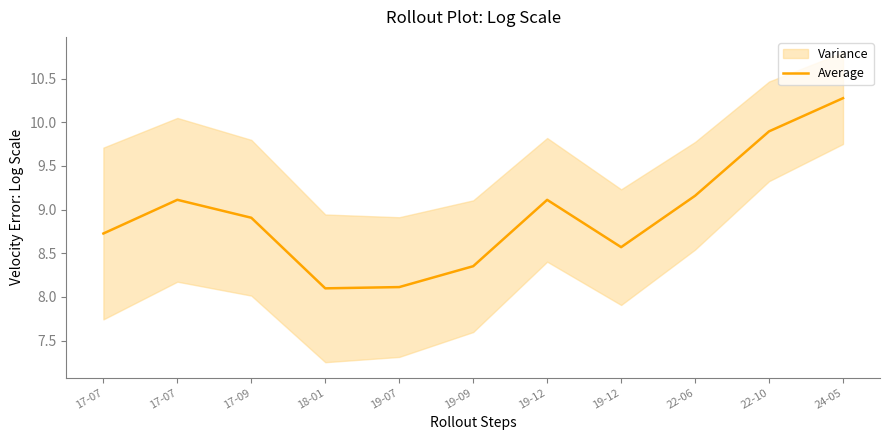

What is the value of the 1st point from the left?

8.7